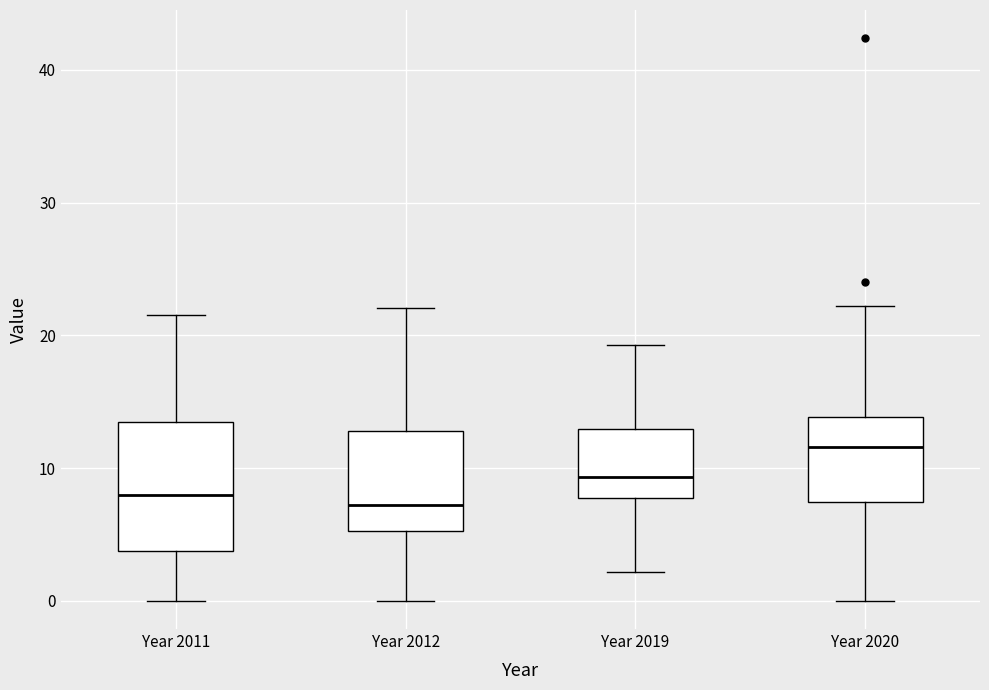

Reading left to right, transcribe this box plot: for each box, give where its median line is, the range the box spans, and where its two whiskers end, as read against the y-axis. The values are not printed on the chart, so give them approximately, as read against the axis.

Year 2011: median 8, box 4 to 13, whiskers 0 to 22
Year 2012: median 7, box 5 to 13, whiskers 0 to 22
Year 2019: median 9, box 8 to 13, whiskers 2 to 19
Year 2020: median 12, box 7 to 14, whiskers 0 to 22